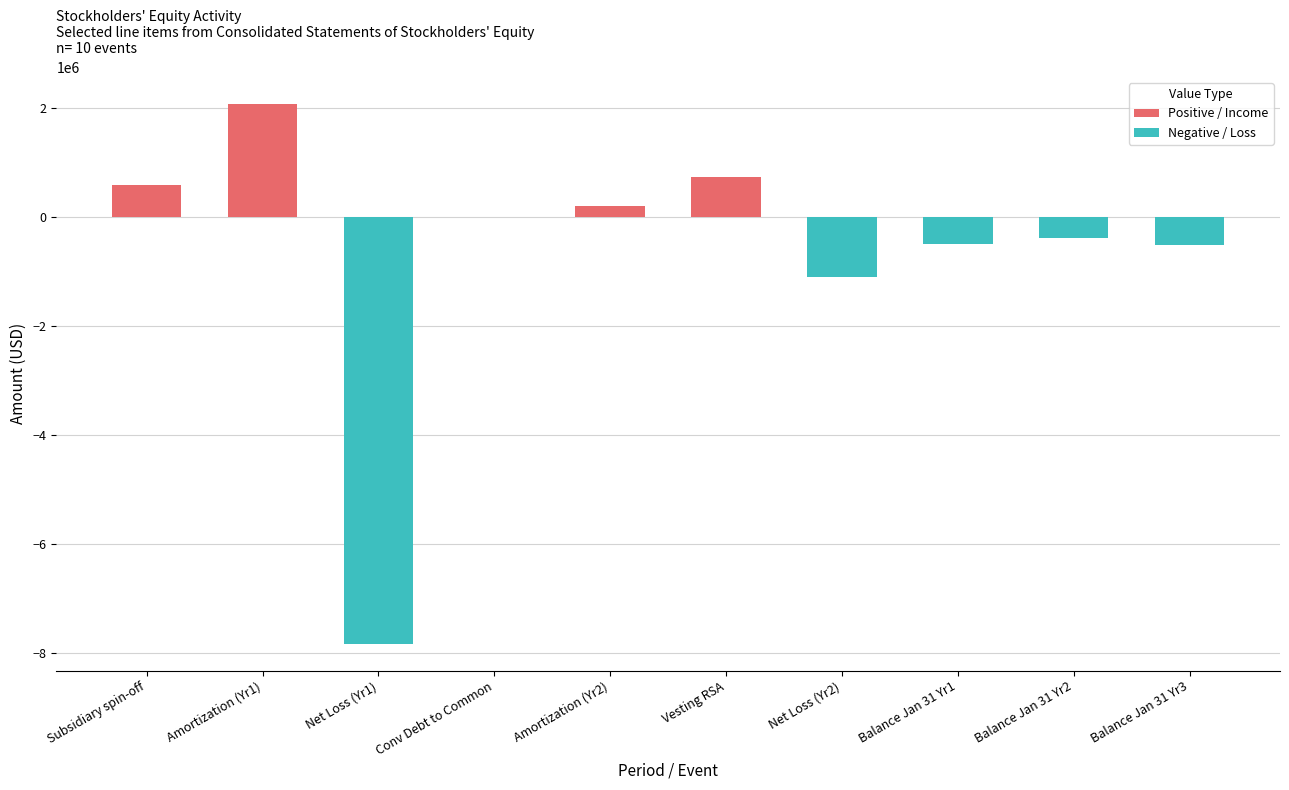

How many data points in Positive / Income are less than 13650?

5